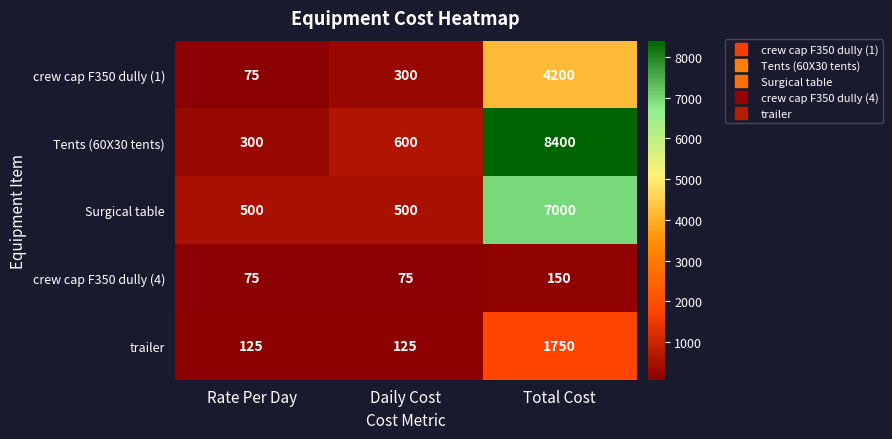

True or false: Tents (60X30 tents) has a value of 8400 at Total Cost.

True